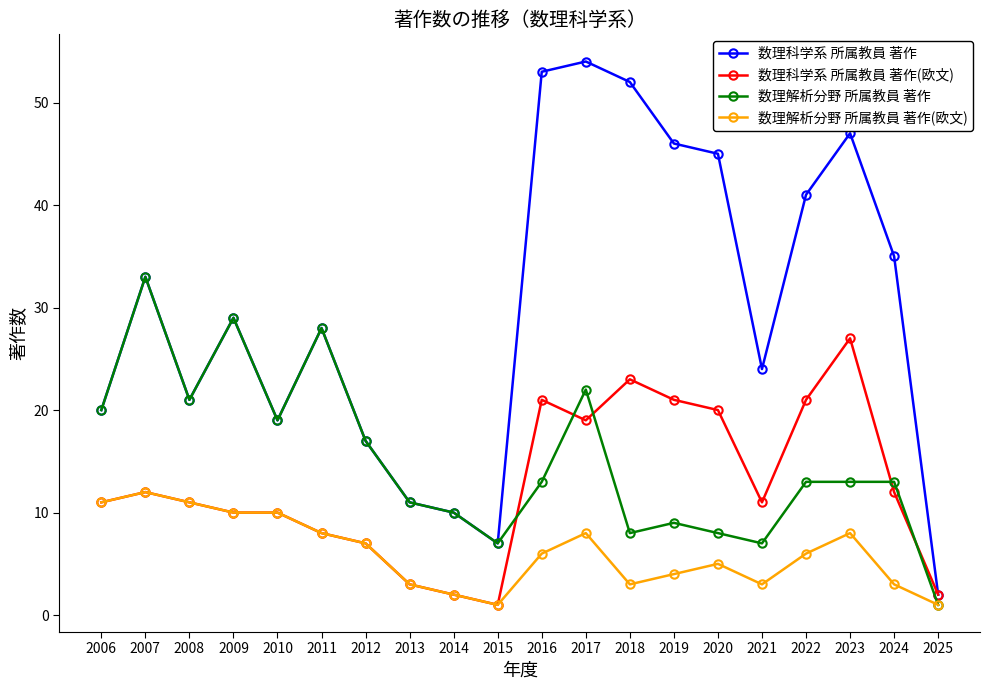

What is the average value of the 数理解析分野 所属教員 著作 series?

15